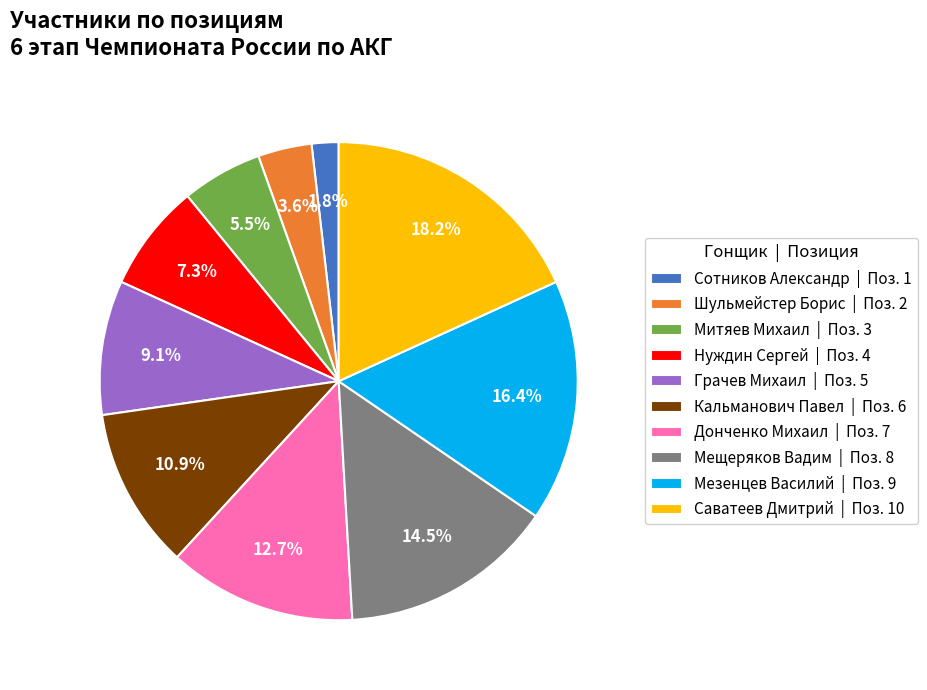

What is the ratio of the value at Шульмейстер Борис to the value at Нуждин Сергей?

0.5